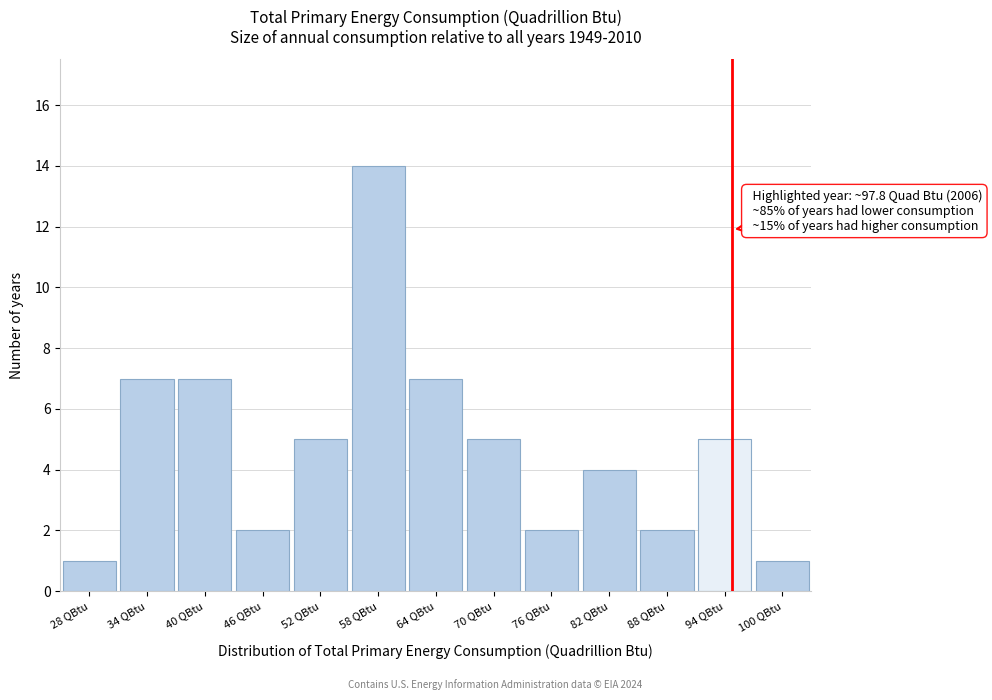

Reading left to right, transcribe all the data shown in this chart.

28 QBtu=1	34 QBtu=7	40 QBtu=7	46 QBtu=2	52 QBtu=5	58 QBtu=14	64 QBtu=7	70 QBtu=5	76 QBtu=2	82 QBtu=4	88 QBtu=2	94 QBtu=5	100 QBtu=1